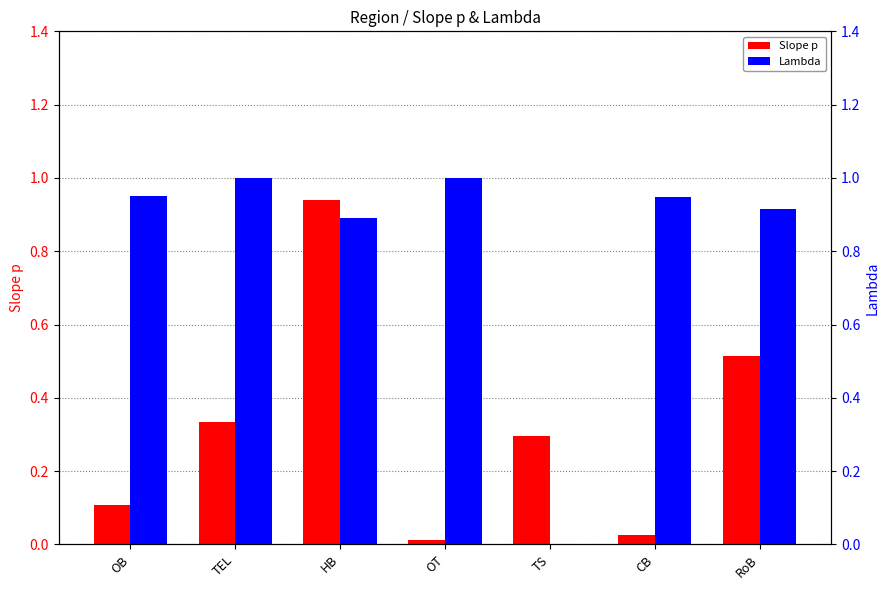

How many data points does each series have?

7